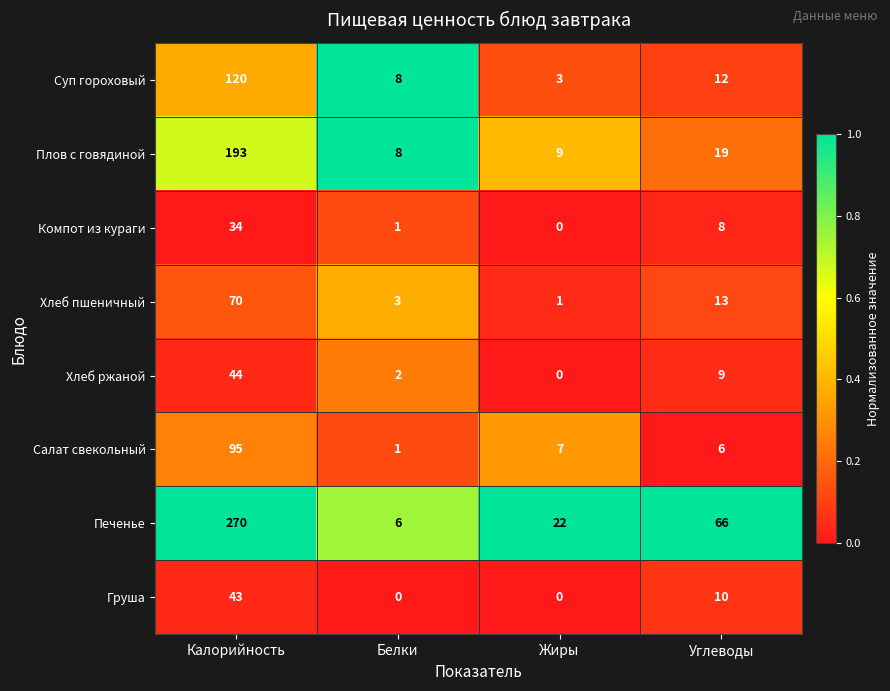

Which series has the largest total across all categories?

Печенье